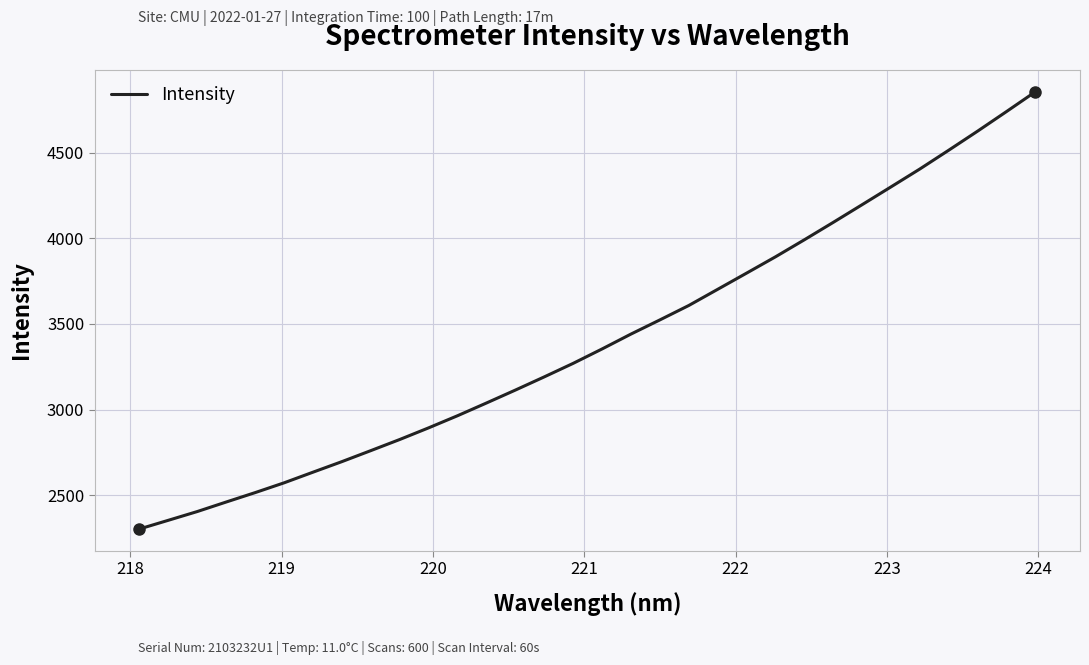

What is the maximum value shown in the chart?

4856.4